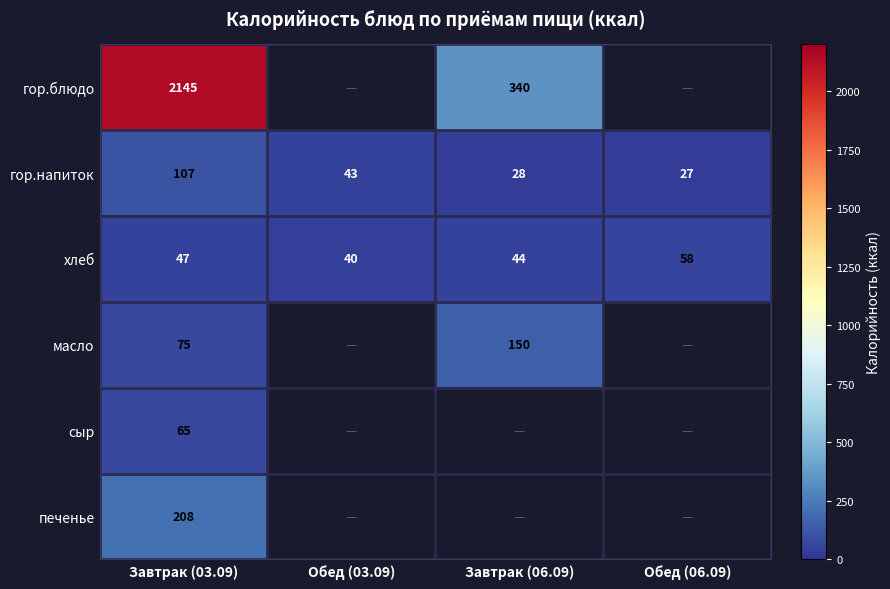

What is the difference between the second highest and minimum values in the хлеб series?

7